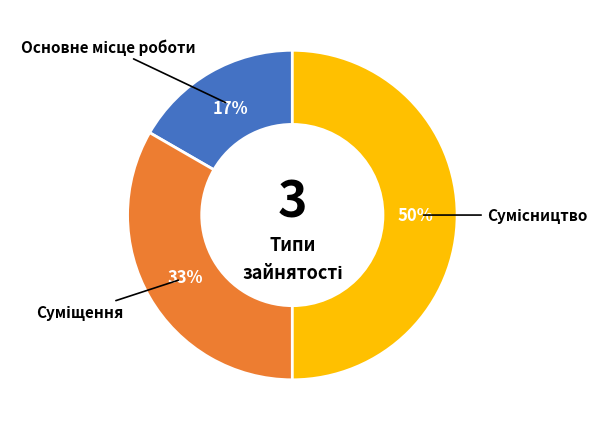

Count the number of slices in the pie.

3